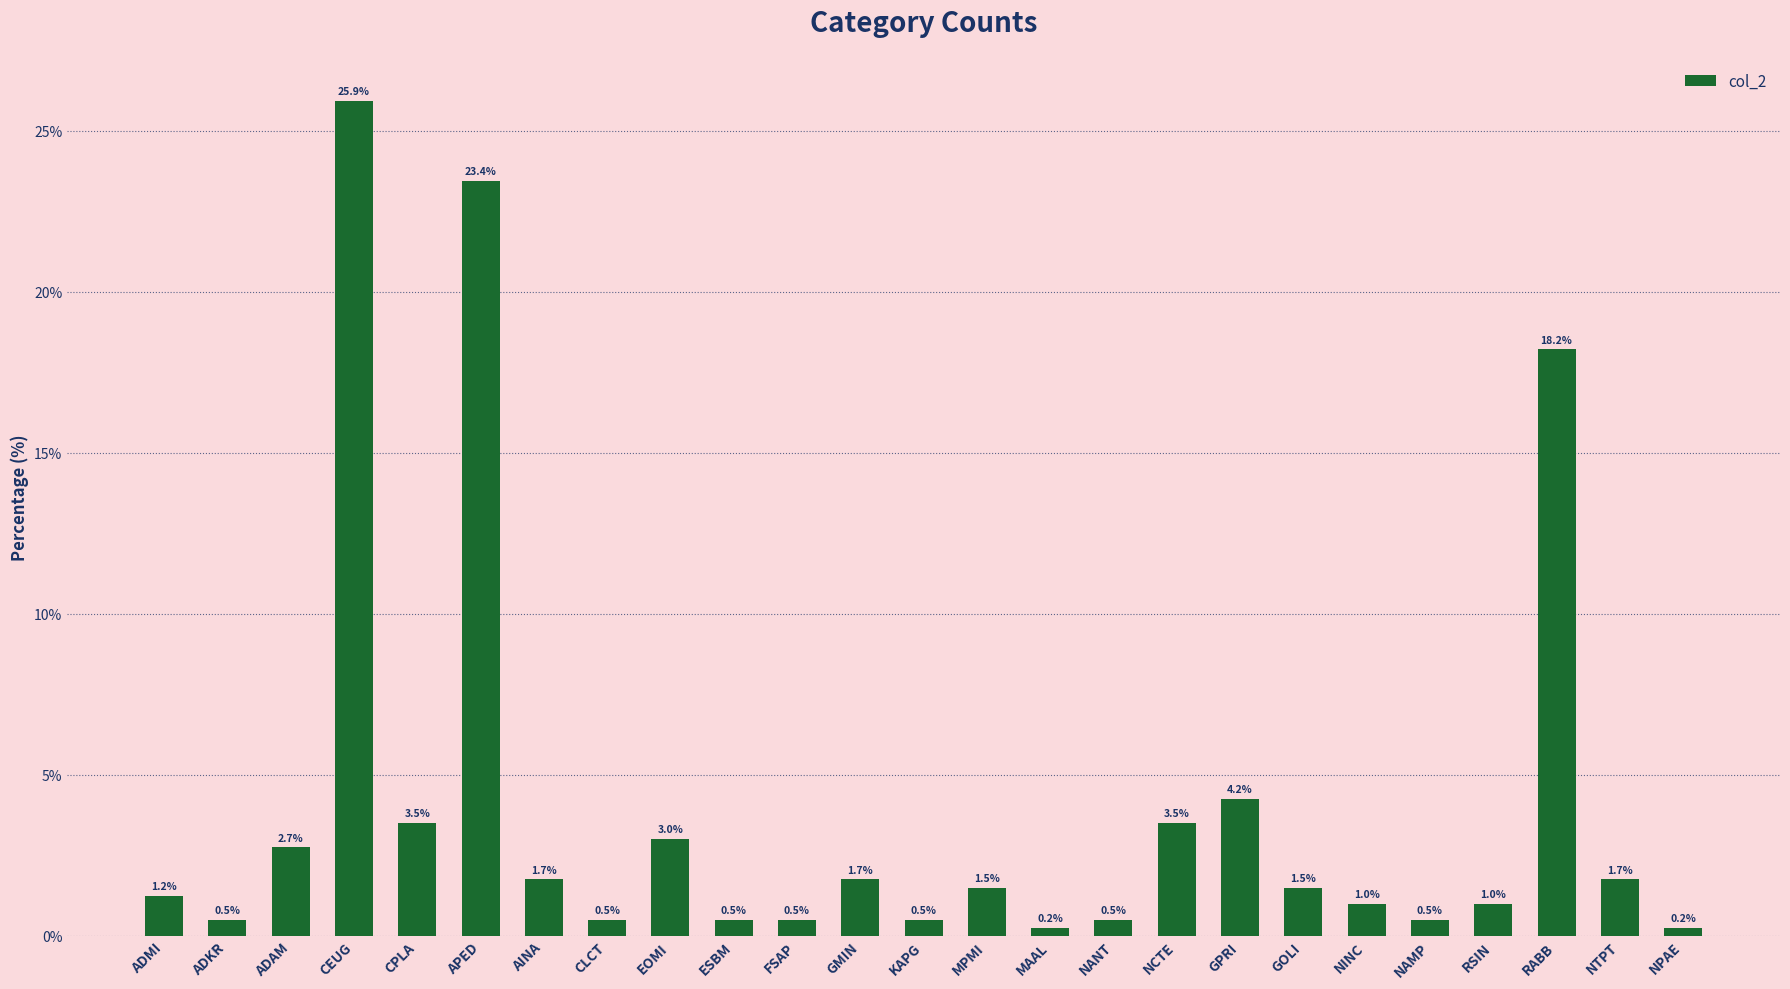

What is the smallest value displayed?

0.2